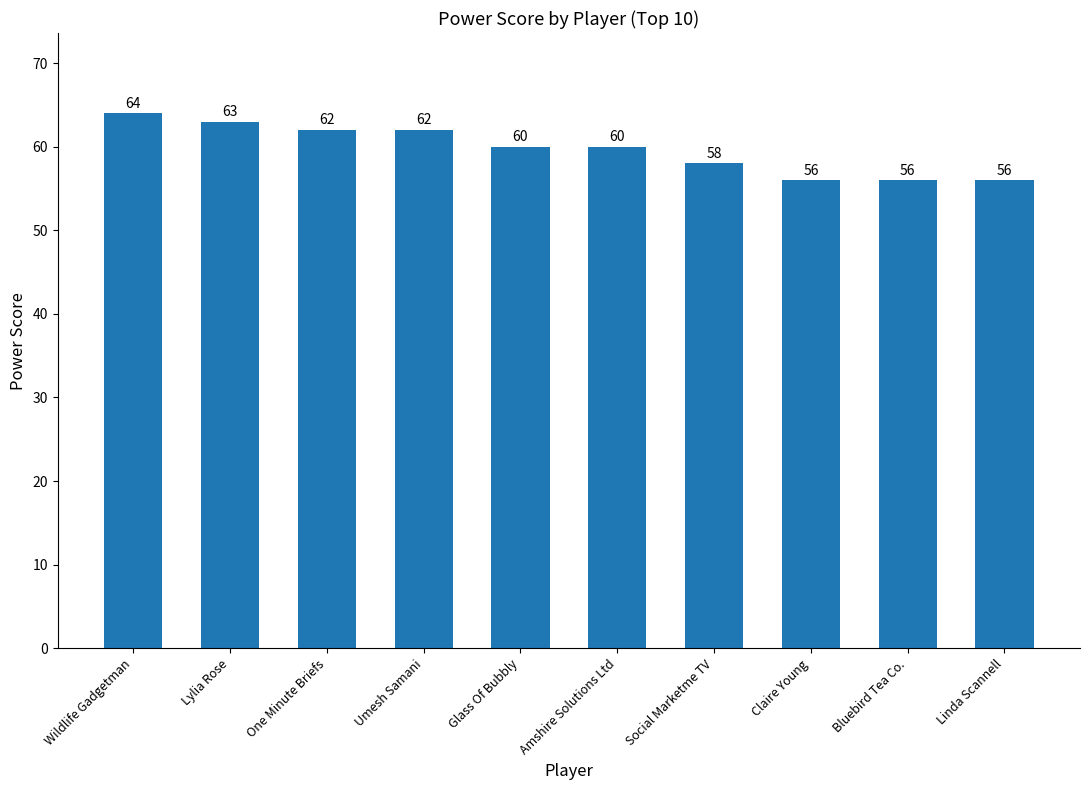

Reading right to left, list all the values displayed in this chart.

Linda Scannell=56	Bluebird Tea Co.=56	Claire Young=56	Social Marketme TV=58	Amshire Solutions Ltd=60	Glass Of Bubbly=60	Umesh Samani=62	One Minute Briefs=62	Lylia Rose=63	Wildlife Gadgetman=64